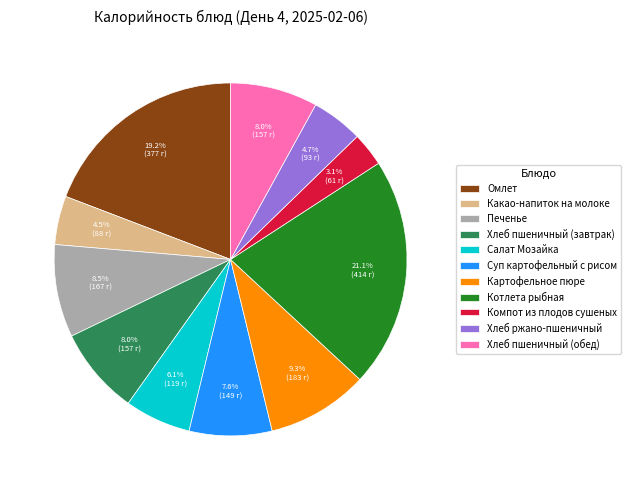

Between Салат Мозайка and Хлеб ржано-пшеничный, which is larger?

Салат Мозайка